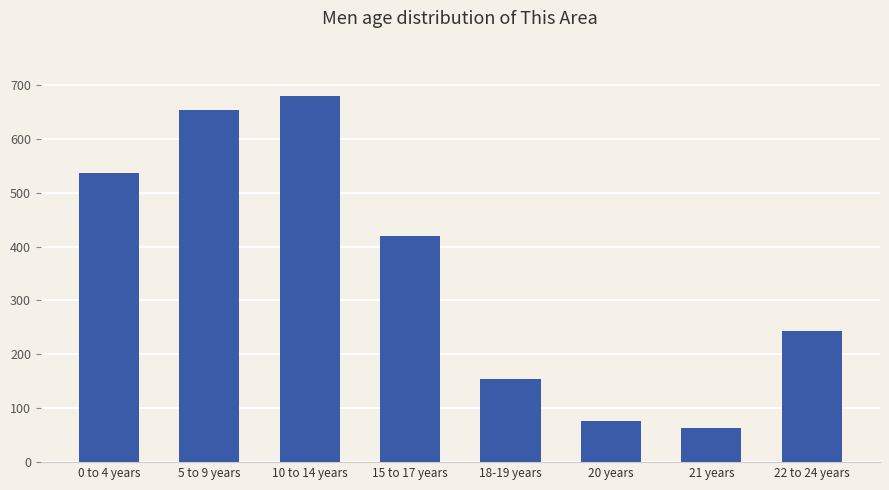

How many series are shown in this chart?

1